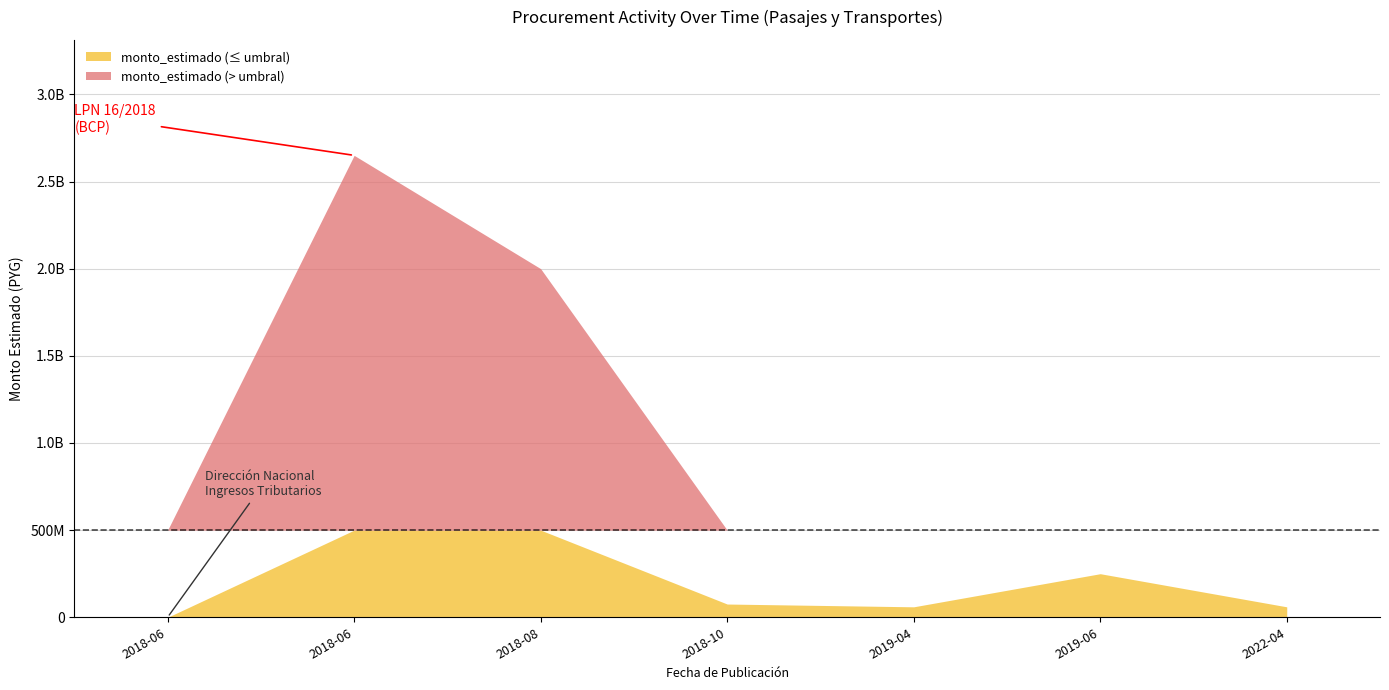

Is it true that nro_licitacion equals 509290 at 2019-04-22?

False